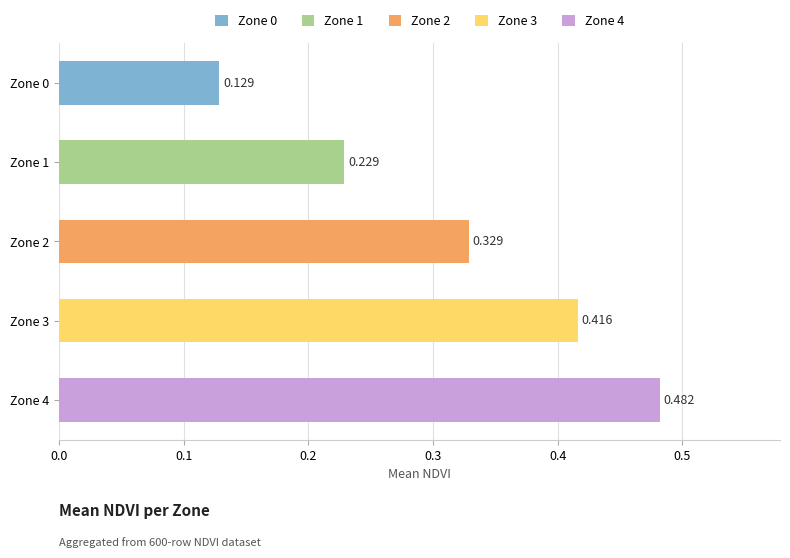

What is the difference between the second highest and second lowest values?

0.2